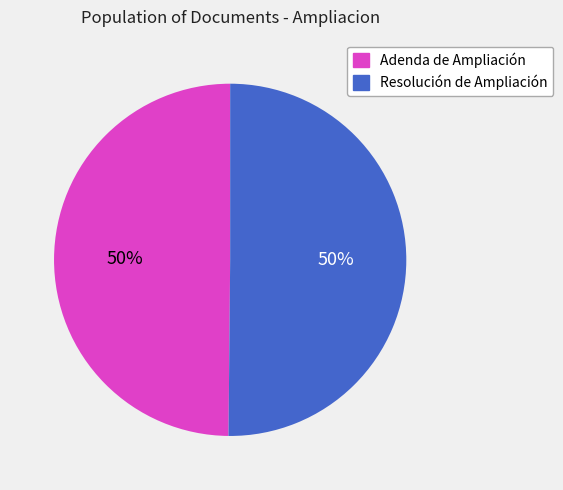

To the nearest percent, what portion does Resolución de Ampliación represent?

50%